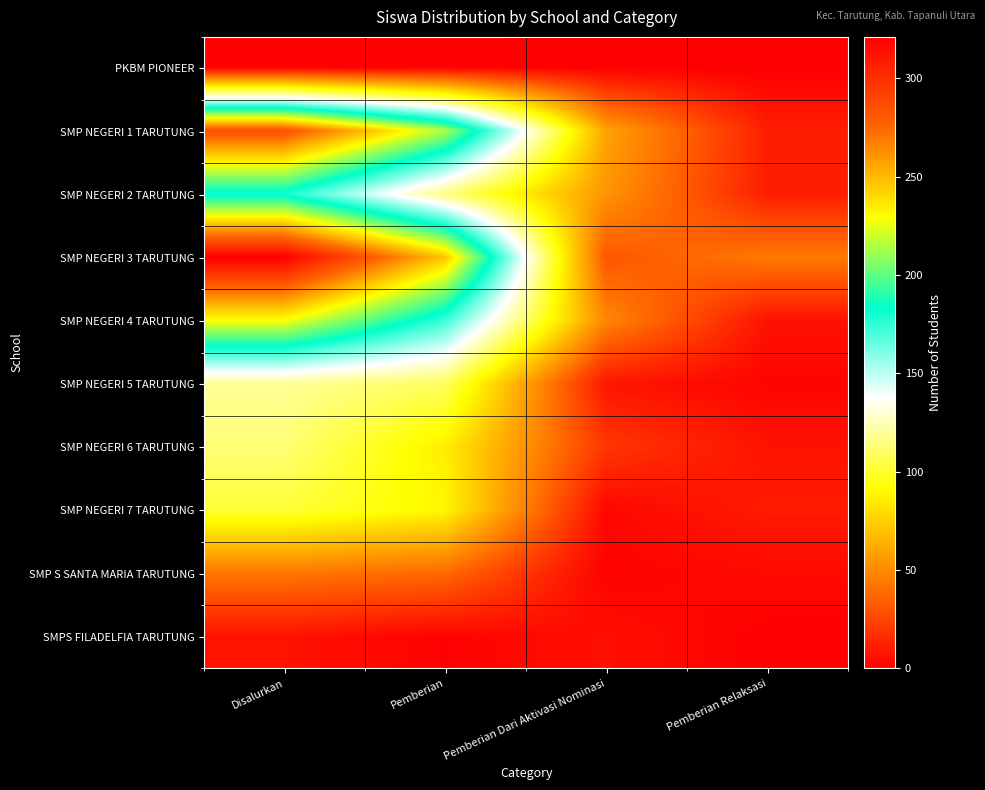

Reading left to right, list all the values displayed in this chart.

PKBM PIONEER: Disalurkan=1	Pemberian=1	Pemberian Dari Aktivasi Nominasi=0	Pemberian Relaksasi=0
SMP NEGERI 1 TARUTUNG: Disalurkan=285	Pemberian=215	Pemberian Dari Aktivasi Nominasi=59	Pemberian Relaksasi=11
SMP NEGERI 2 TARUTUNG: Disalurkan=180	Pemberian=115	Pemberian Dari Aktivasi Nominasi=54	Pemberian Relaksasi=11
SMP NEGERI 3 TARUTUNG: Disalurkan=321	Pemberian=246	Pemberian Dari Aktivasi Nominasi=31	Pemberian Relaksasi=44
SMP NEGERI 4 TARUTUNG: Disalurkan=229	Pemberian=173	Pemberian Dari Aktivasi Nominasi=49	Pemberian Relaksasi=7
SMP NEGERI 5 TARUTUNG: Disalurkan=119	Pemberian=109	Pemberian Dari Aktivasi Nominasi=8	Pemberian Relaksasi=2
SMP NEGERI 6 TARUTUNG: Disalurkan=113	Pemberian=86	Pemberian Dari Aktivasi Nominasi=20	Pemberian Relaksasi=7
SMP NEGERI 7 TARUTUNG: Disalurkan=102	Pemberian=89	Pemberian Dari Aktivasi Nominasi=3	Pemberian Relaksasi=10
SMP S SANTA MARIA TARUTUNG: Disalurkan=43	Pemberian=38	Pemberian Dari Aktivasi Nominasi=1	Pemberian Relaksasi=4
SMPS FILADELFIA TARUTUNG: Disalurkan=7	Pemberian=1	Pemberian Dari Aktivasi Nominasi=6	Pemberian Relaksasi=0